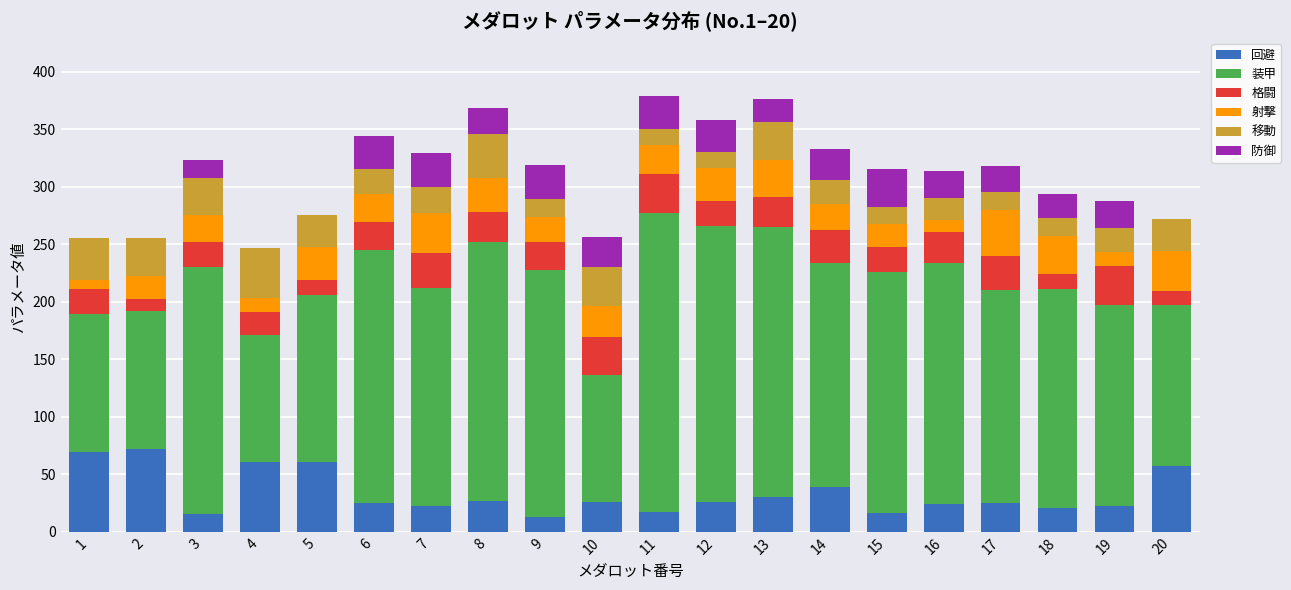

What is the average value of the 回避 series?

33